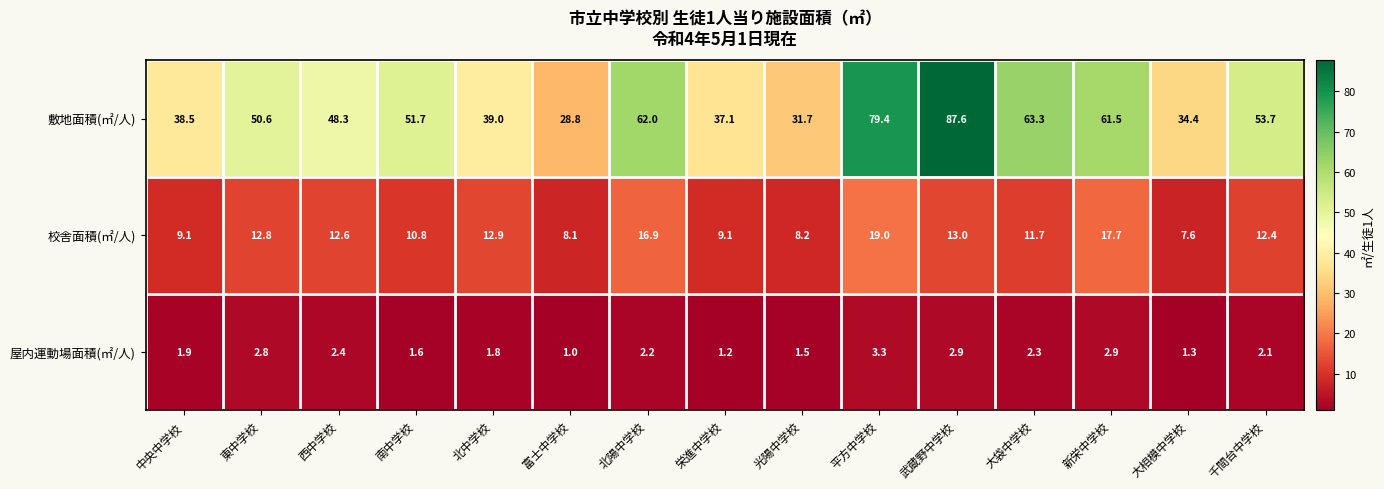

List the series in order of their peak value, highest first.

敷地面積(㎡/人), 校舎面積(㎡/人), 屋内運動場面積(㎡/人)